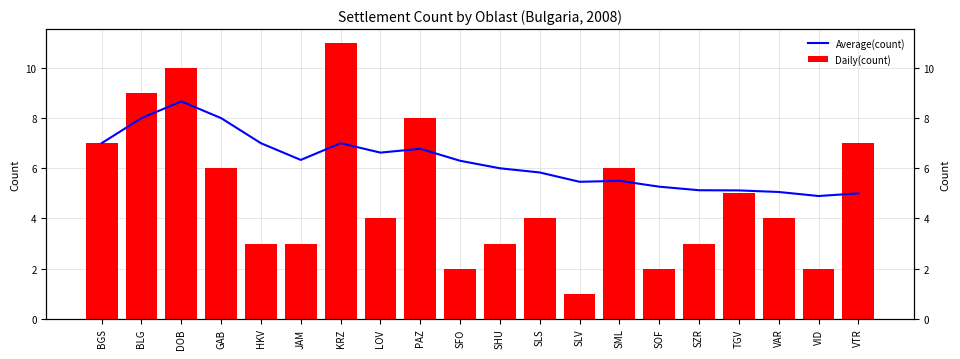

What is the difference between the maximum and second lowest values in the Daily(count) series?

9.0